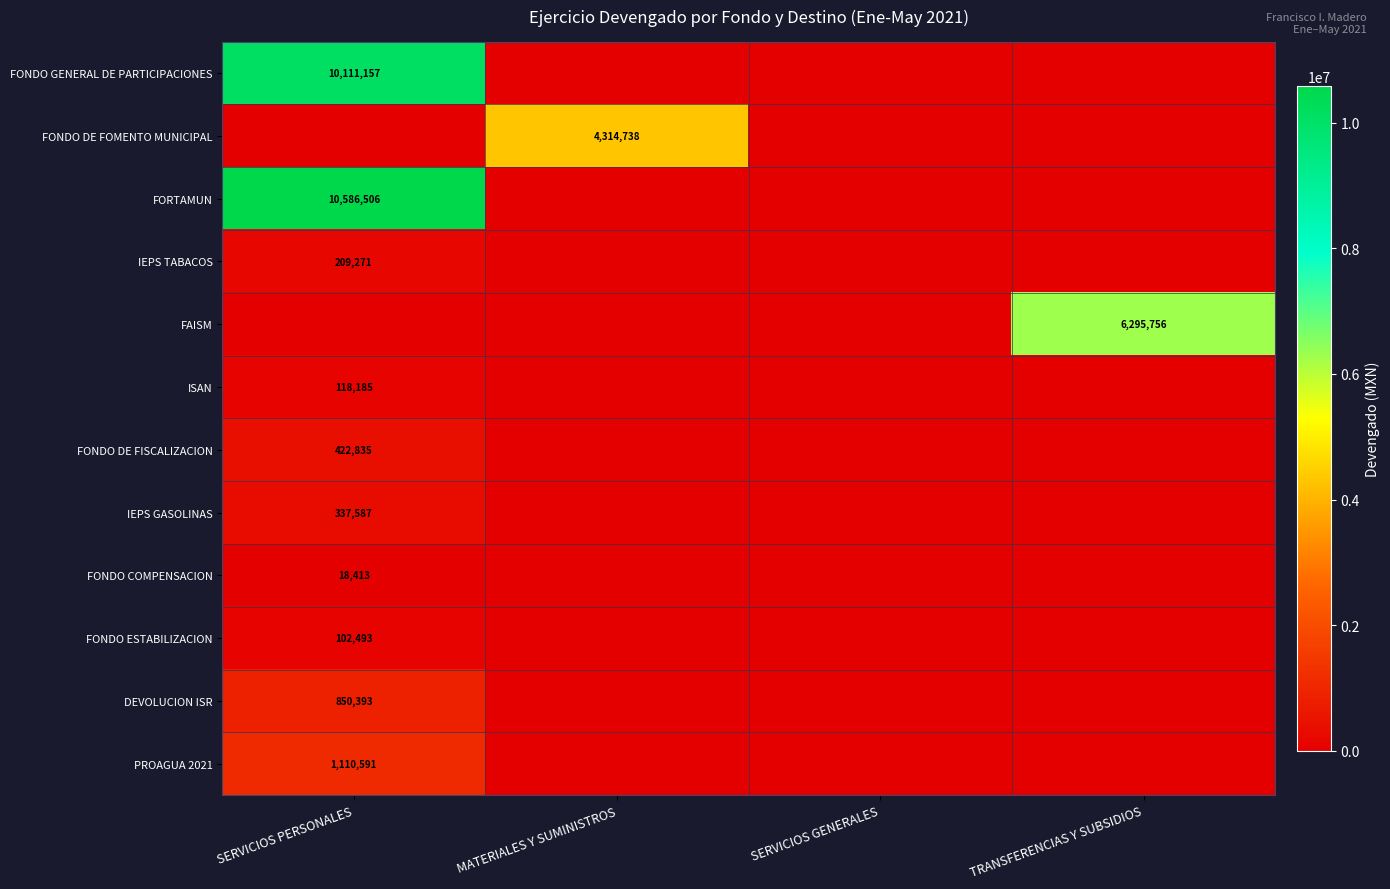

At how many categories does at least one series exceed 3116248?

3